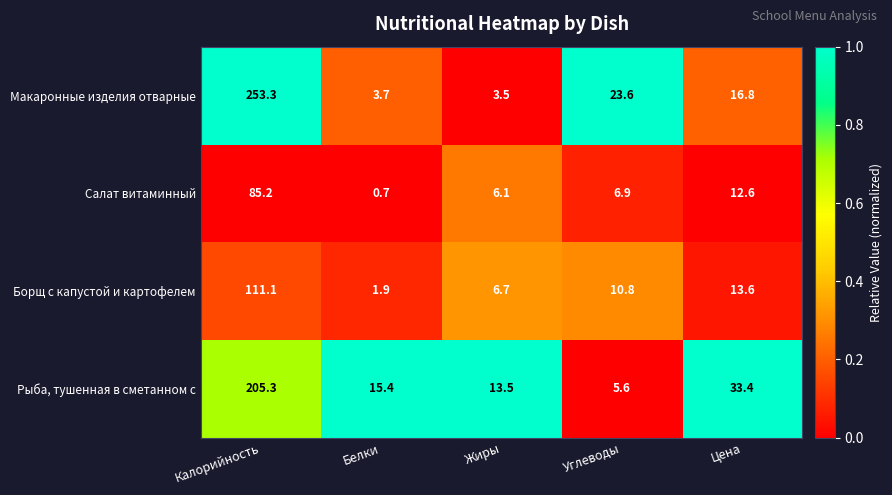

Read the Салат витаминный value at Жиры.

6.1